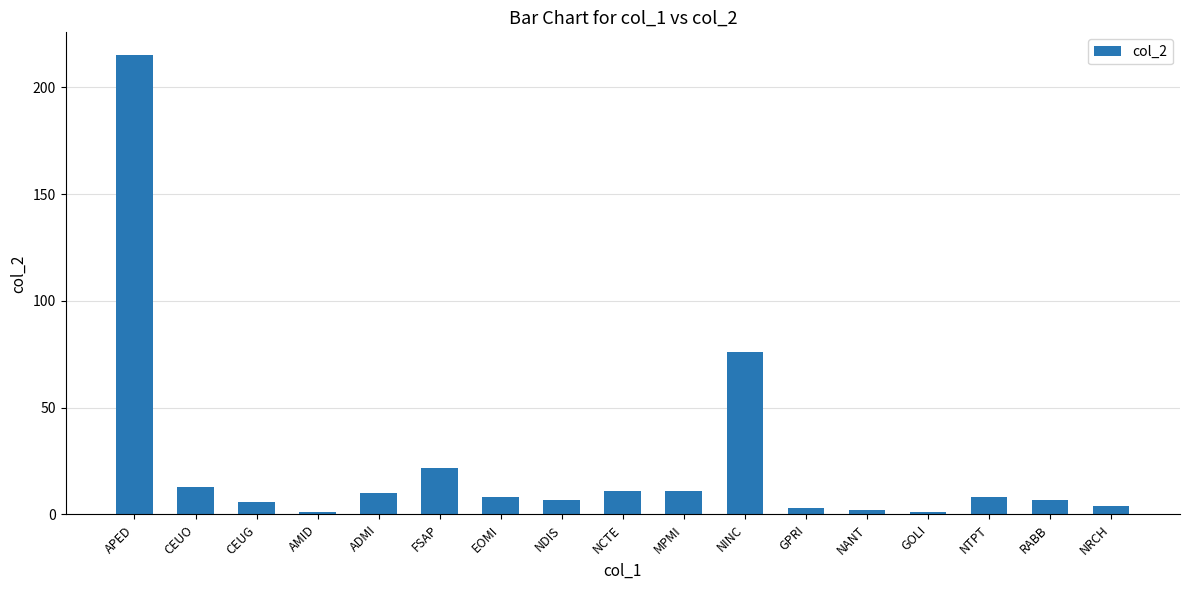

At which label does the data first exceed 8?

APED